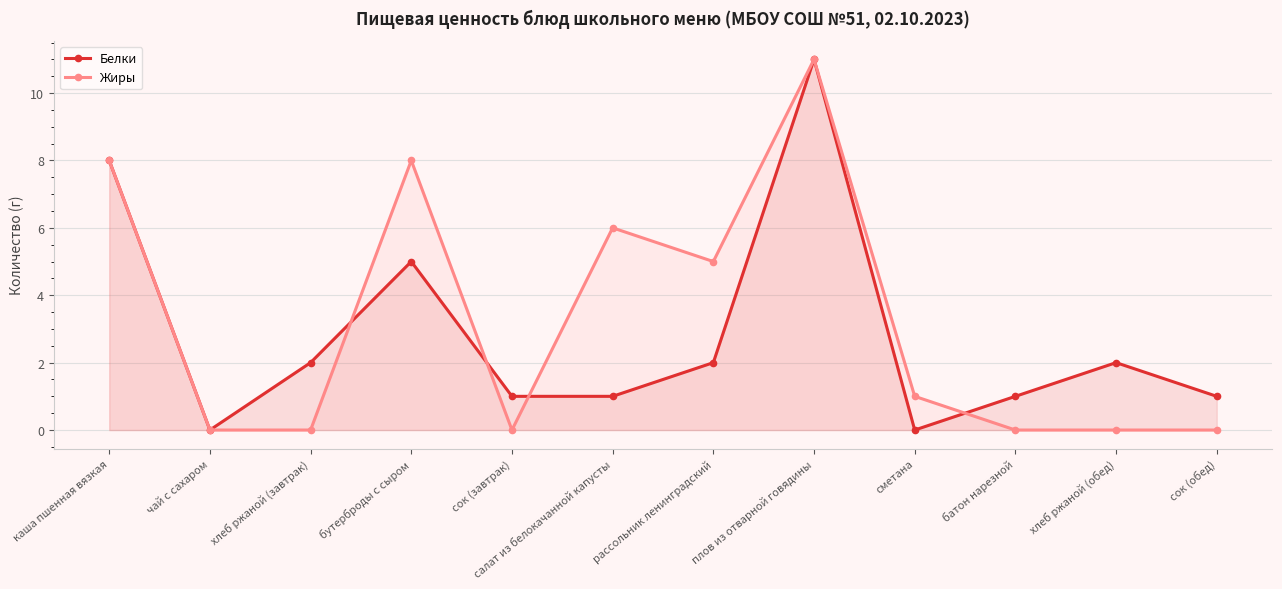

How many interior local valleys does the Белки series have?

2